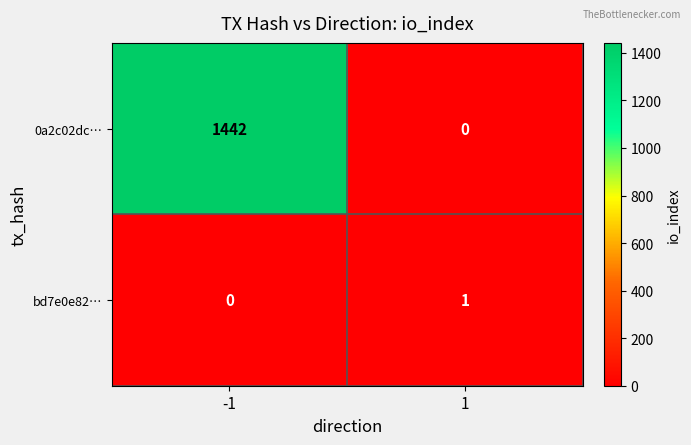

Reading right to left, extract all data points from this chart.

0a2c02dc…: 1=0	-1=1442
bd7e0e82…: 1=1	-1=0